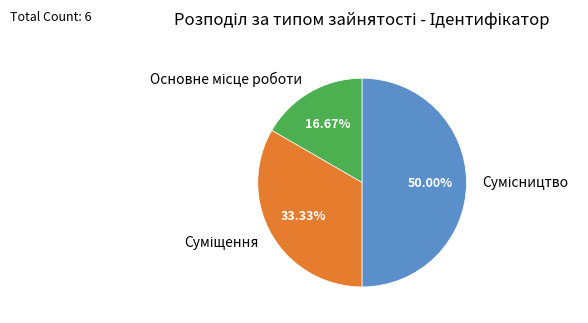

How many segments does this pie chart have?

3